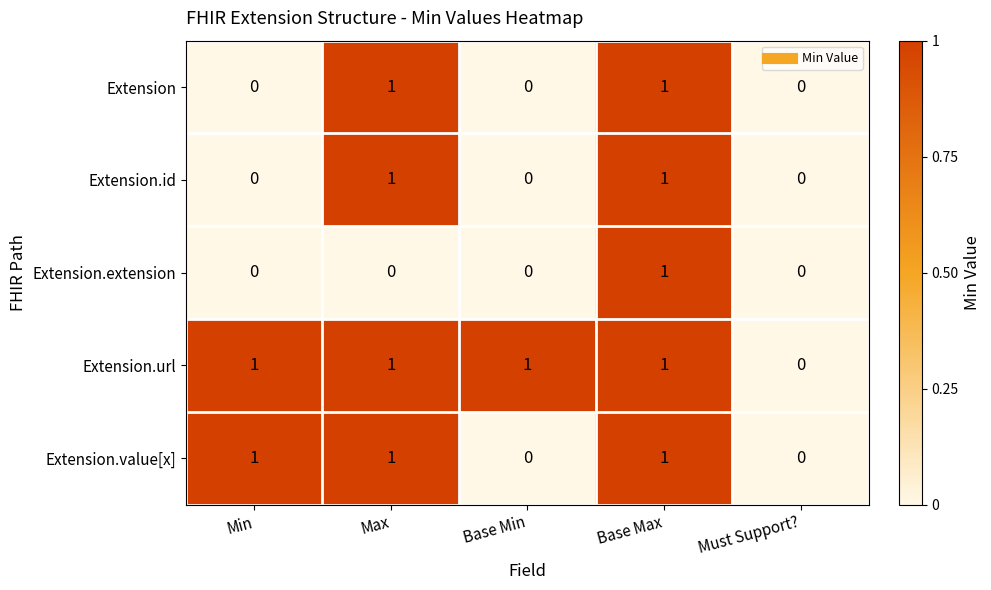

Count the Extension values in the range 0 to 1.

5